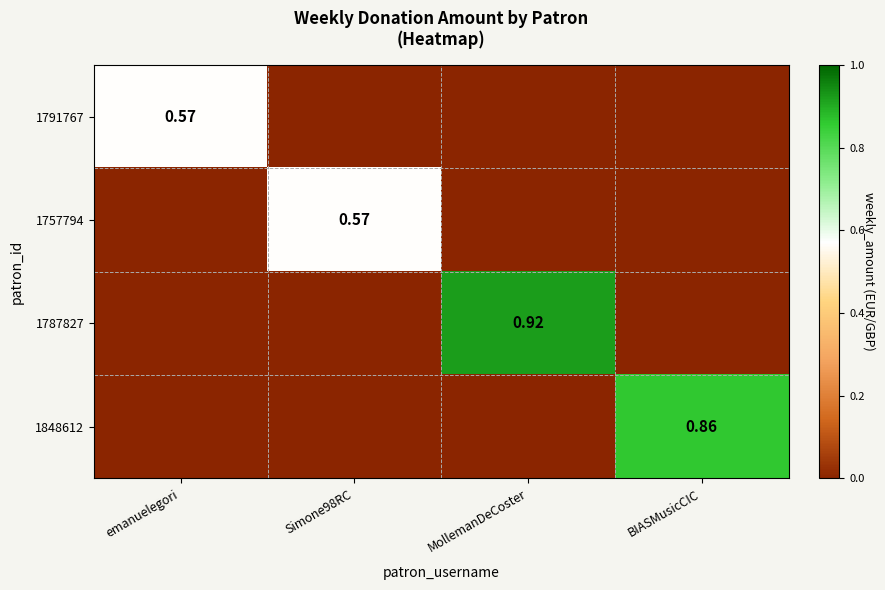

What is the difference between the maximum and second lowest values in the 1848612 series?

0.9